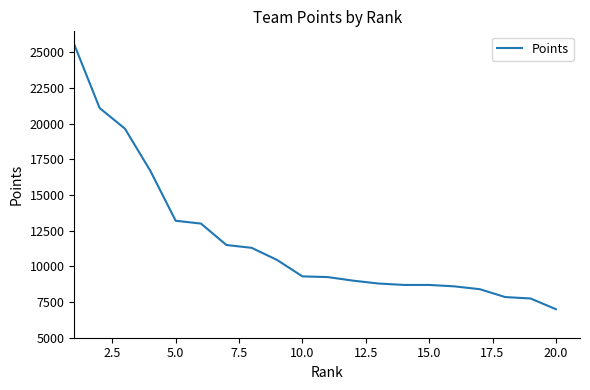

What is the maximum value shown in the chart?

25550